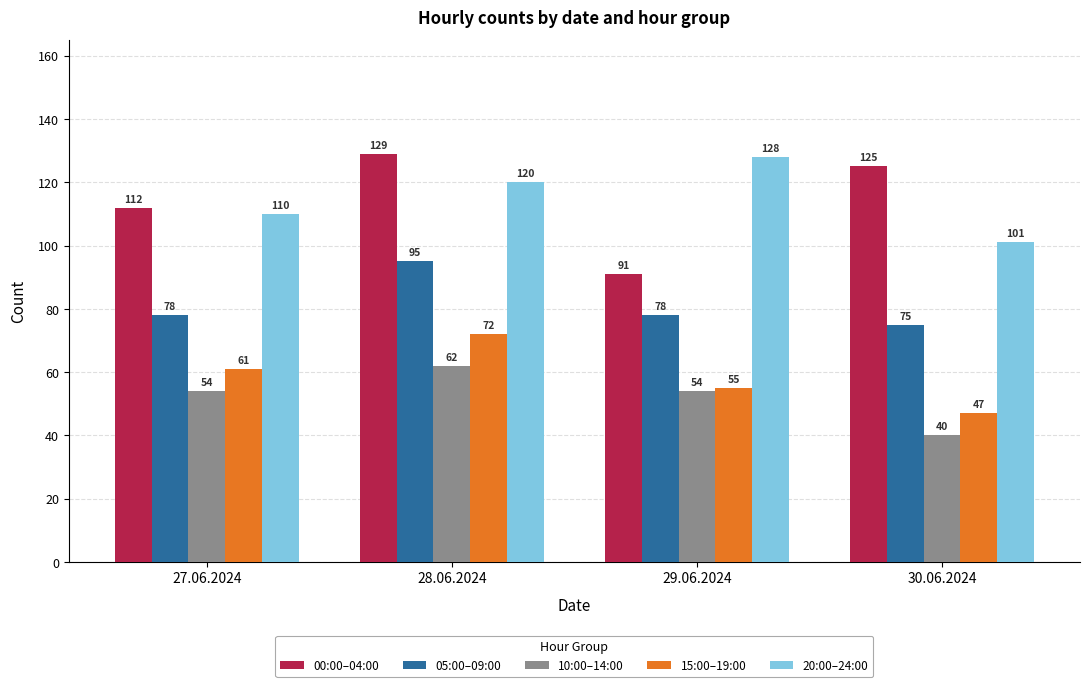

Which label corresponds to the largest value in the chart?

28.06.2024